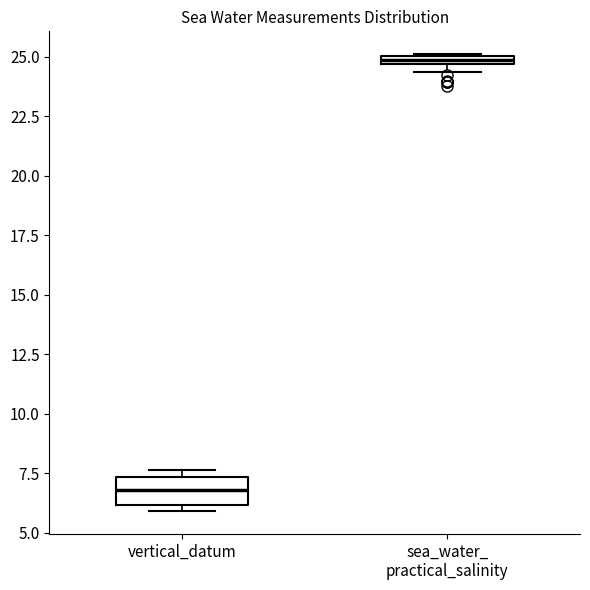

Comparing the boxes themselves (not the whiskers), which one is the tallest?

vertical_datum